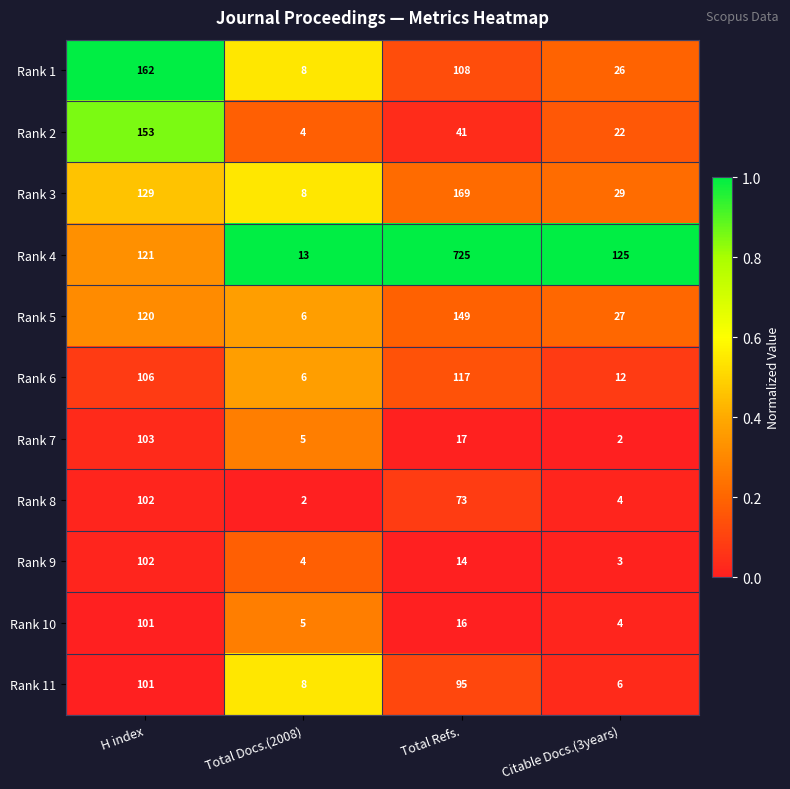

At which category is the sum across all series the highest?

Total Refs.